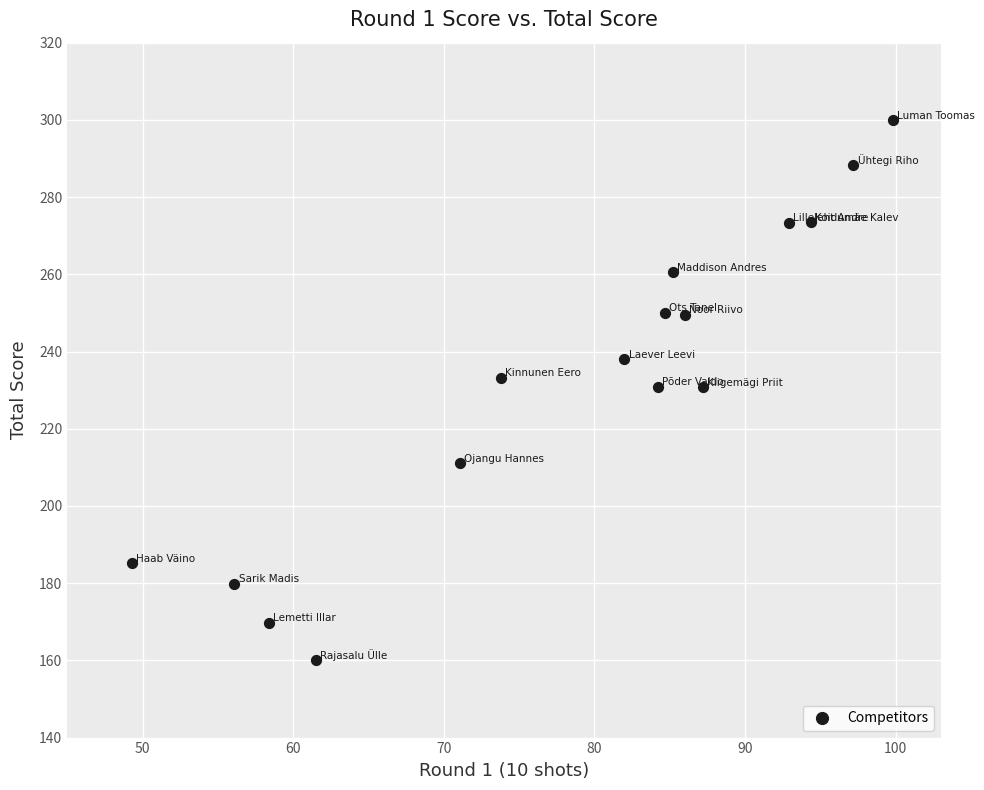

What is the range of X values (max minus min)?

50.5